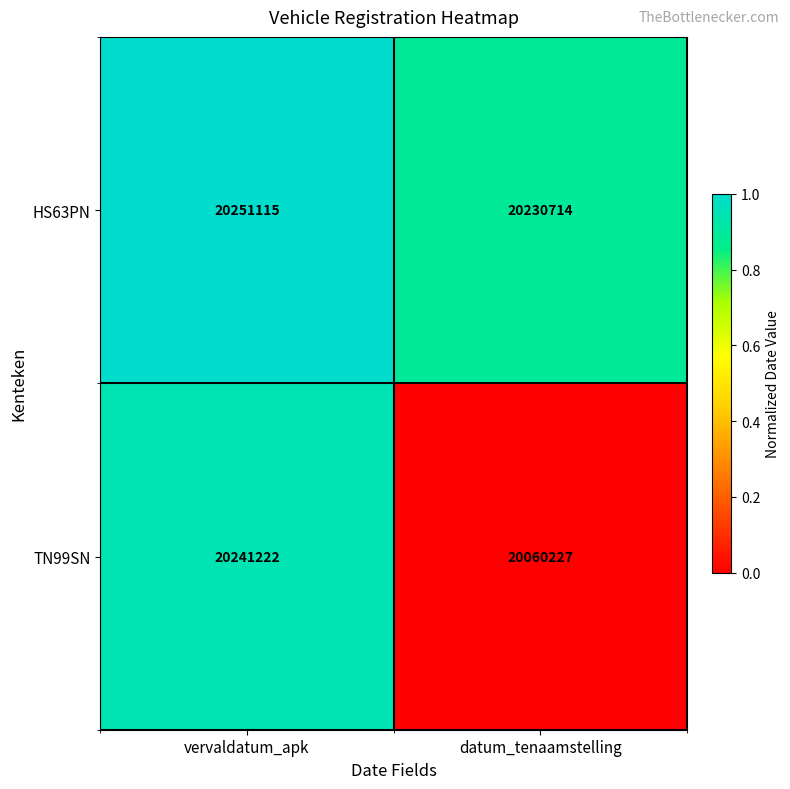

The value of TN99SN at vervaldatum_apk is 20241222. True or false?

True